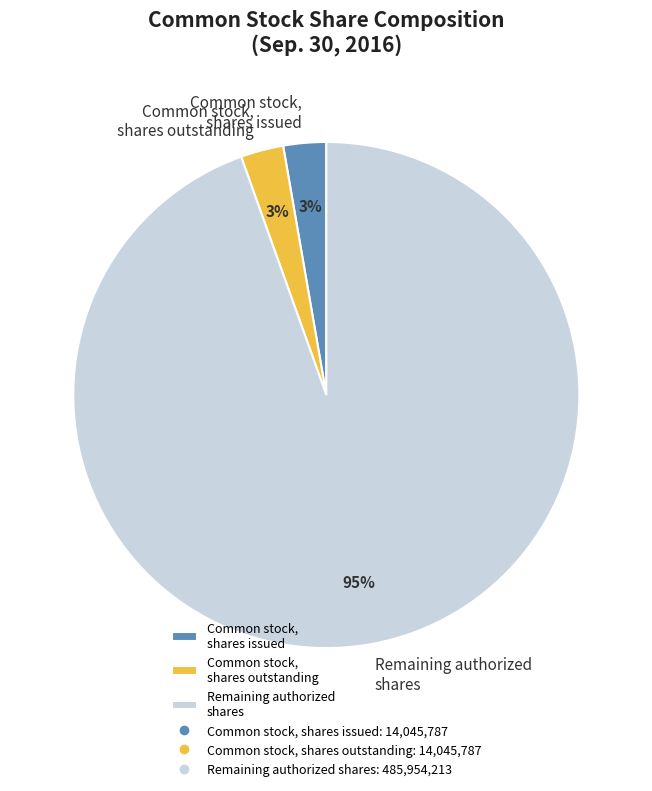

What is the majority slice?

Remaining authorized shares